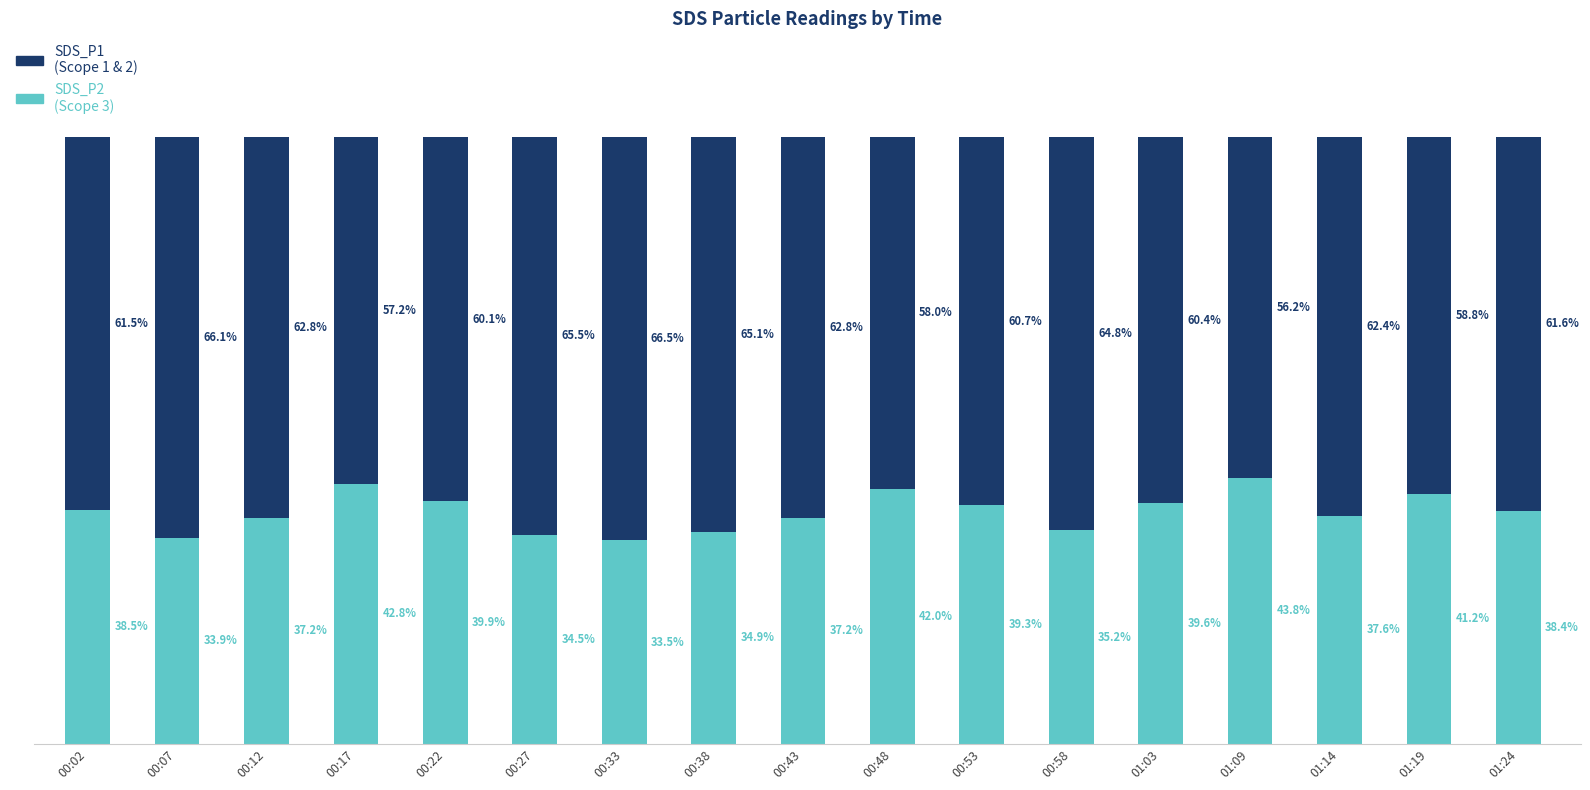

Are the bars horizontal?

No